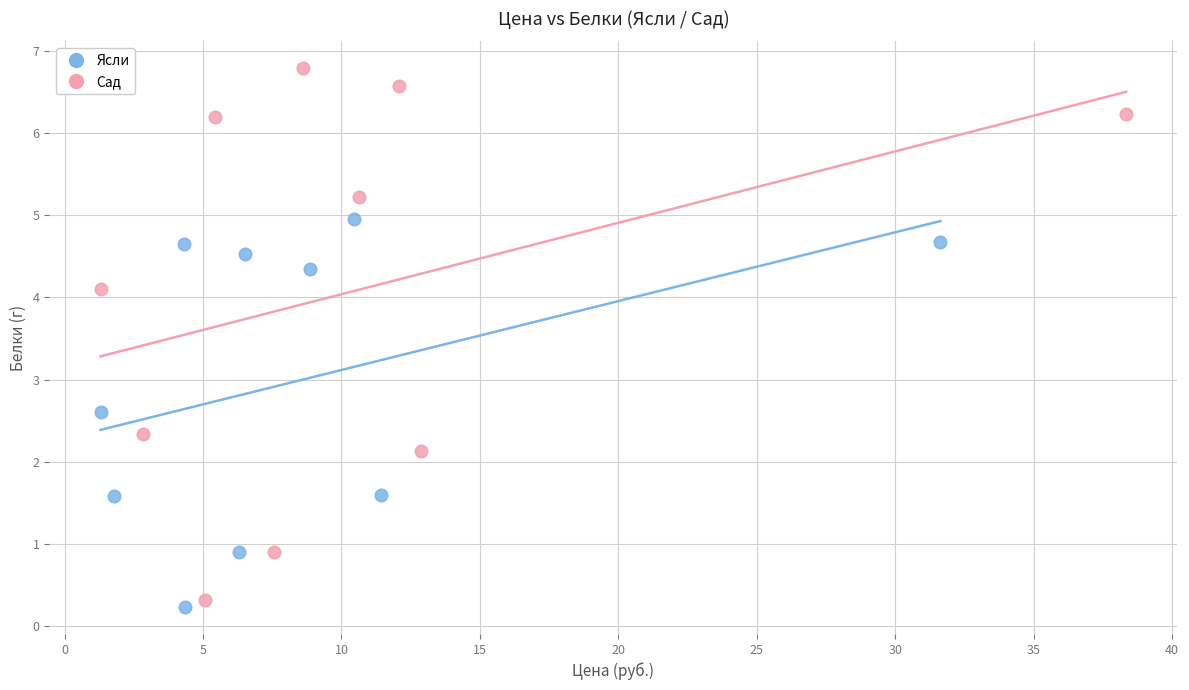

Which series contains the lowest Y value?

Ясли